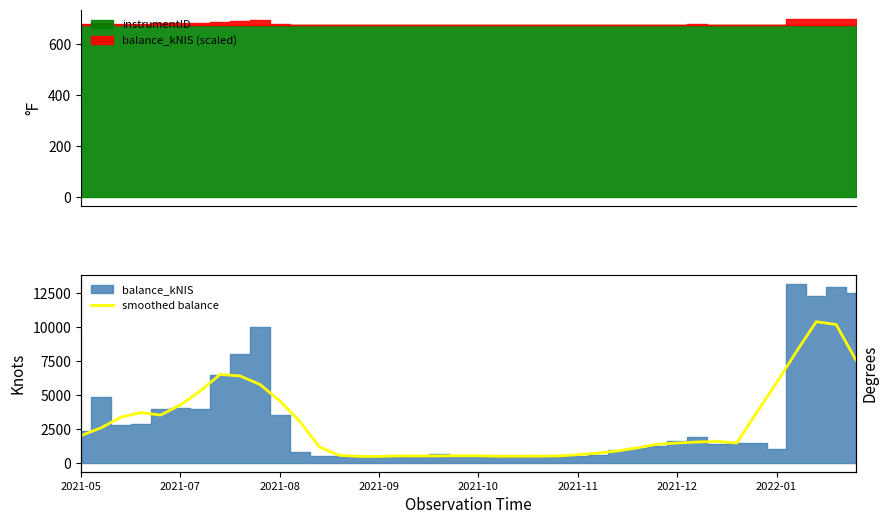

How many interior local peaks (higher than both neighbors) does the data have?

5